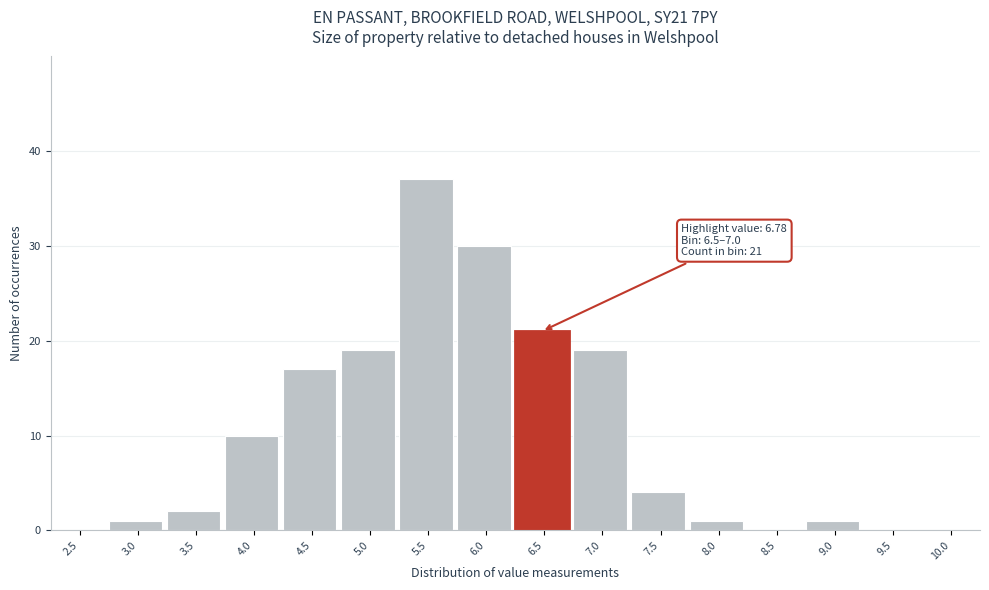

Reading right to left, transcribe all the data shown in this chart.

10.0=0	9.5=0	9.0=1	8.5=0	8.0=1	7.5=4	7.0=19	6.5=21	6.0=30	5.5=37	5.0=19	4.5=17	4.0=10	3.5=2	3.0=1	2.5=0